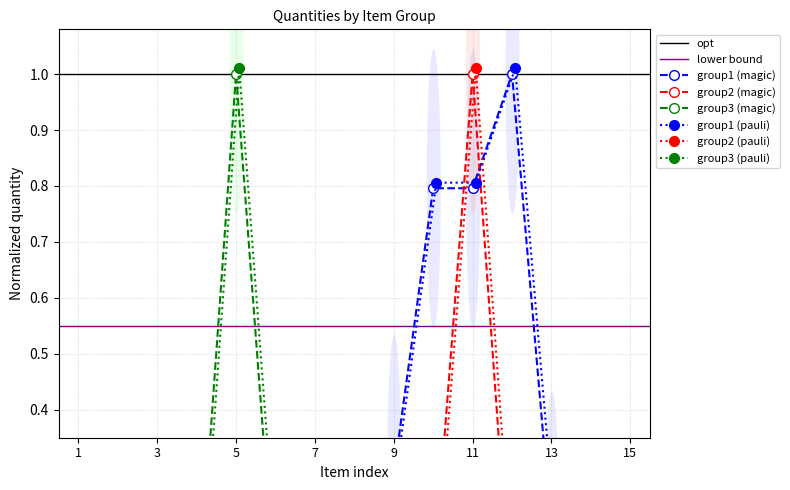

Reading left to right, list all the values displayed in this chart.

Balony/Baterie/Bibuła (group1): 0.1	0.0	0.0	0.0	0.1	0.0	0.1	0.0	0.3	0.8	0.8	1.0	0.2	0.0	0.0
Kalkulator/Karta/Karteczki (group2): 0.0	0.0	0.1	0.0	0.0	0.0	0.0	0.0	0.0	0.1	1.0	0.0	0.0	0.0	0.0
Koszulki/Linijka/Marker (group3): 0.0	0.0	0.0	0.0	1.0	0.1	0.0	0.0	0.0	0.0	0.0	0.0	0.0	0.0	0.0